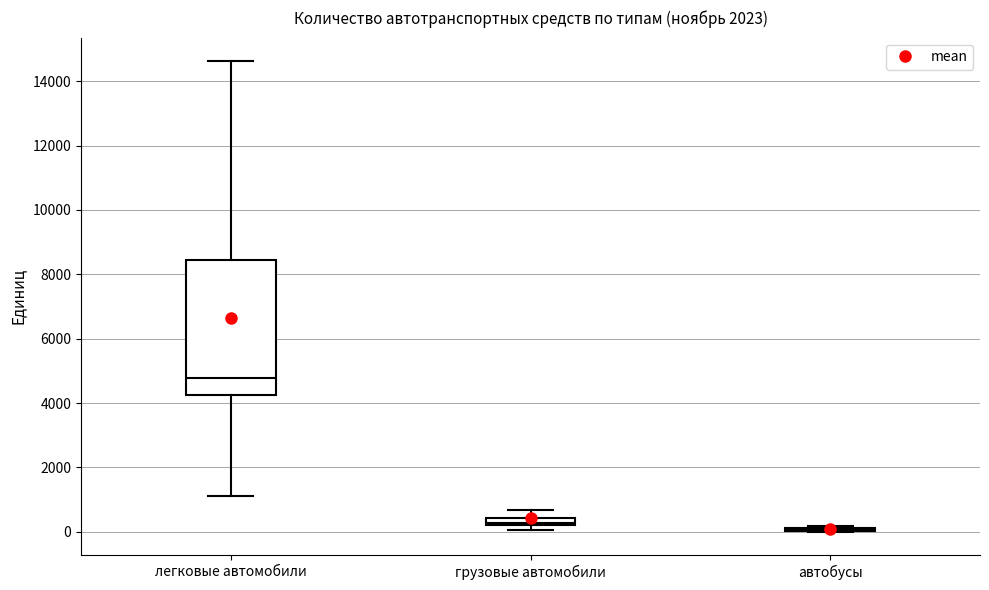

Which box is the tallest, from its lower edge to its upper edge?

легковые автомобили